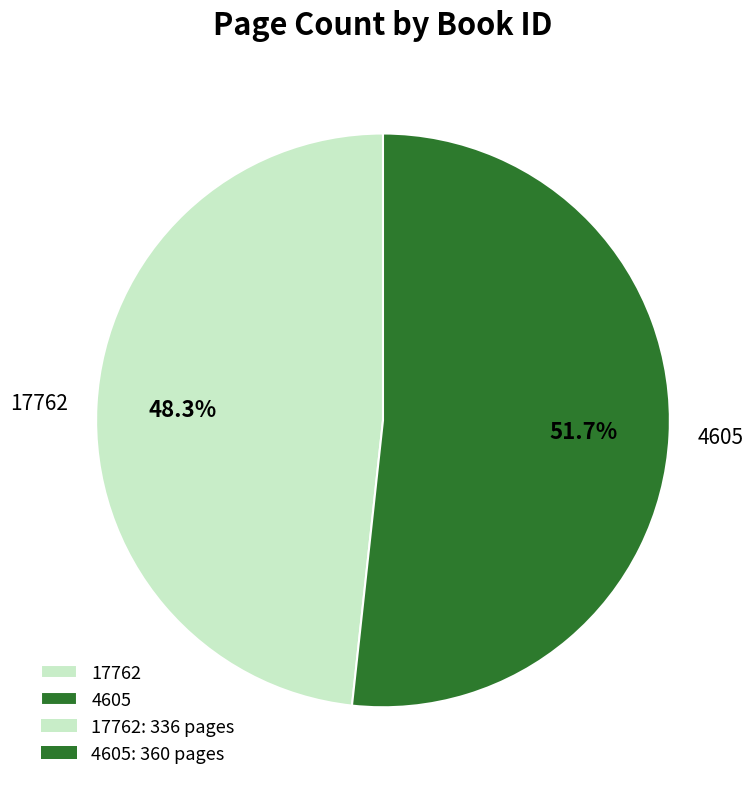

Which has a higher value, 4605 or 17762?

4605